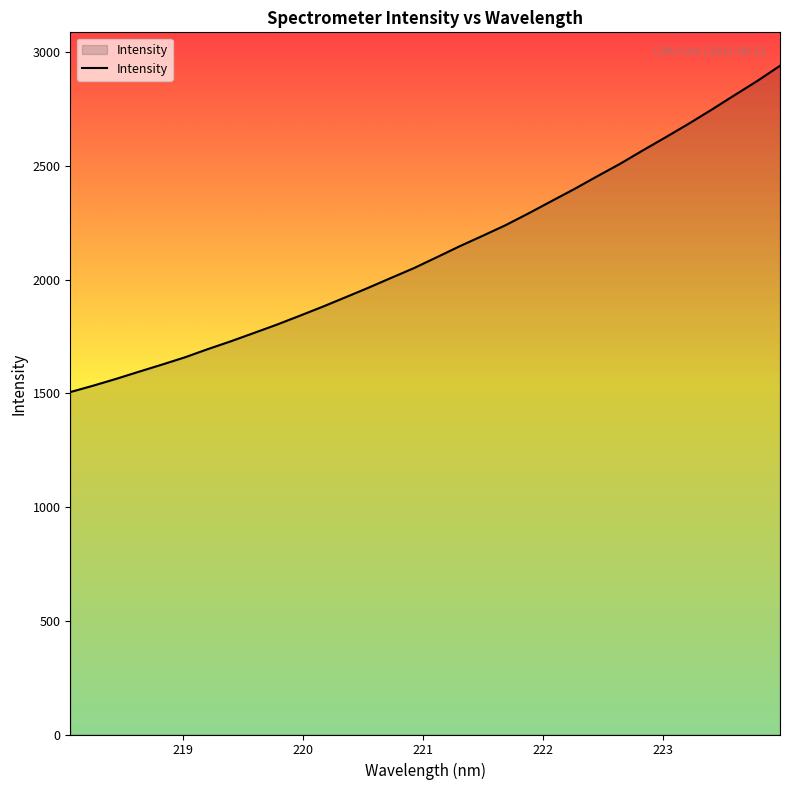

What is the greatest value displayed?

2940.0